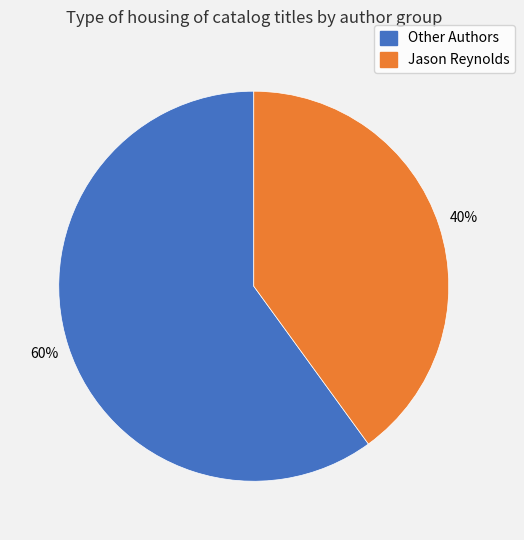

Count the number of slices in the pie.

2